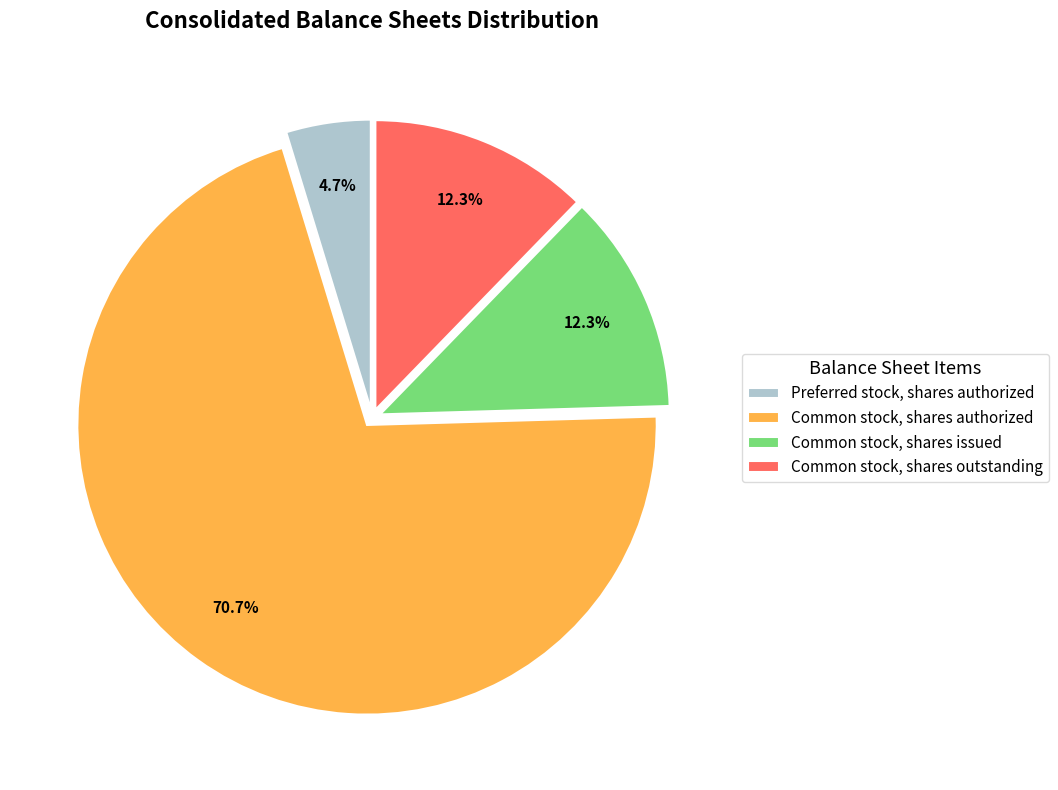

To the nearest percent, what is the difference between the Common stock, shares authorized and Common stock, shares issued slice percentages?

58%